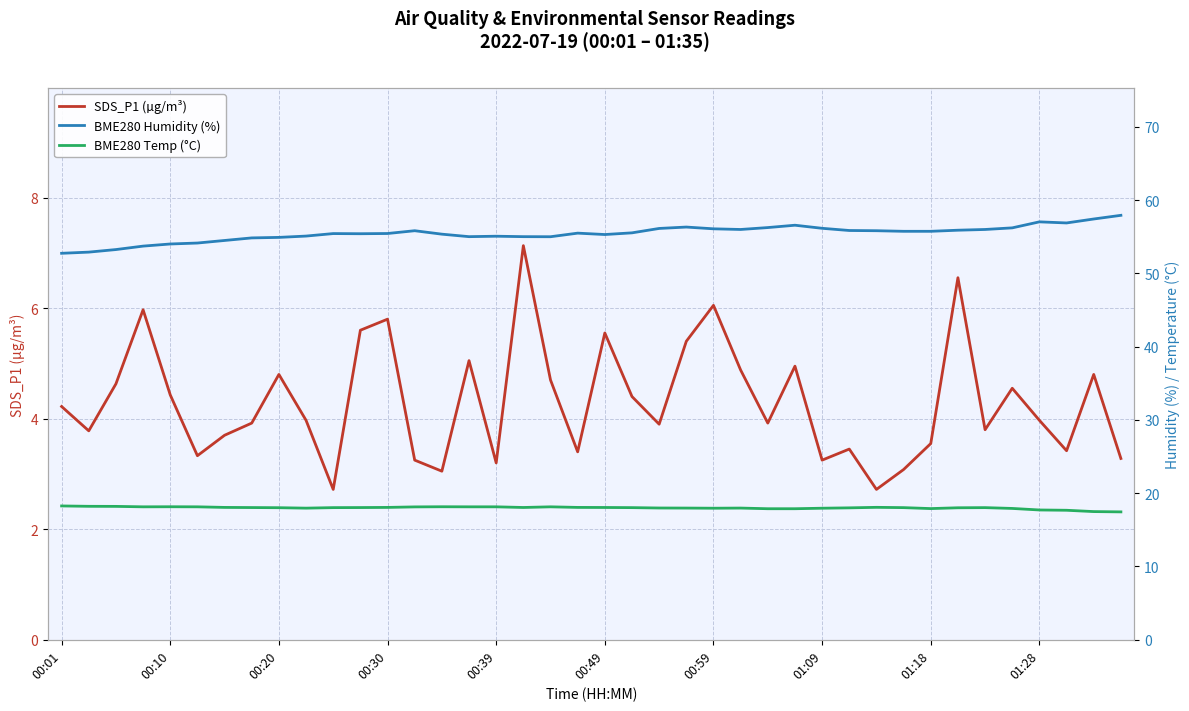

Is this an area chart (filled region under the line)?

No